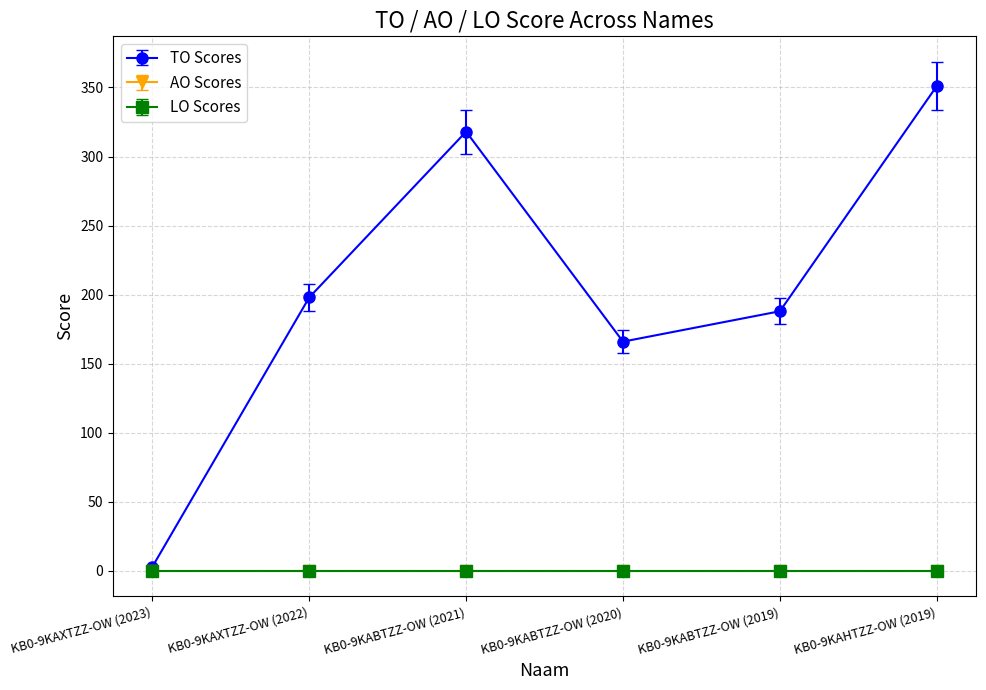

What position from the left is KB0-9KABTZZ-OW (2020)?

4